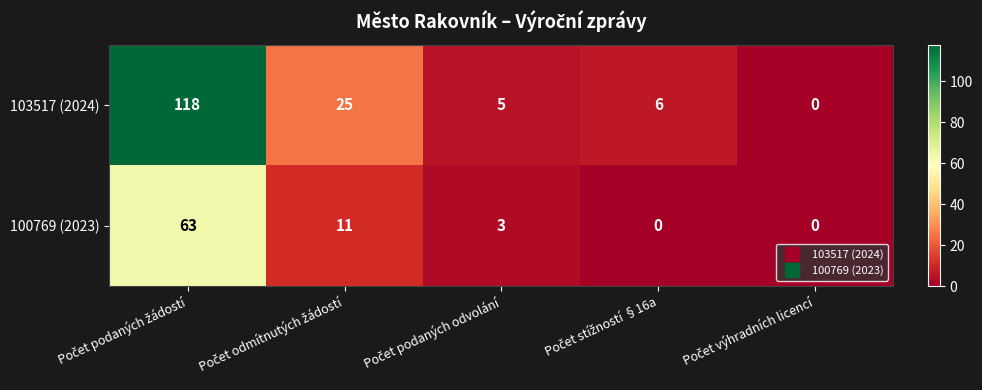

Rank the series by their maximum value, from lowest to highest.

100769 (2023), 103517 (2024)